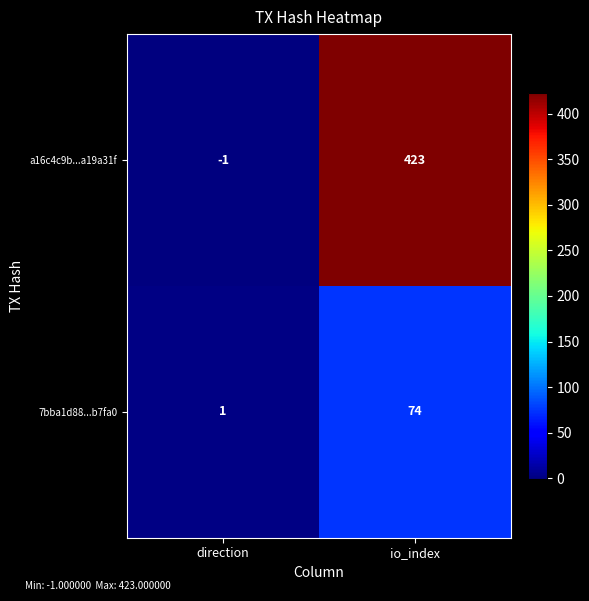

Reading left to right, what are all the values shown in this chart?

a16c4c9b...a19a31f: -1	423
7bba1d88...b7fa0: 1	74